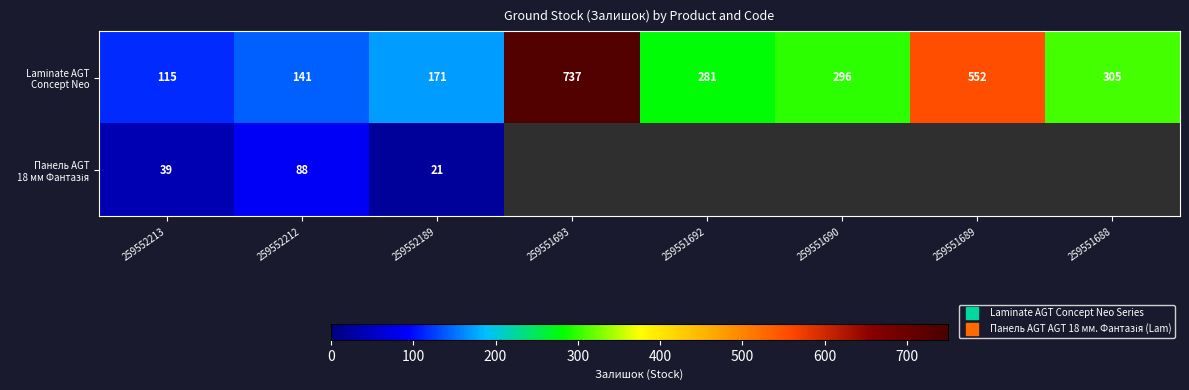

What is the average value of the Laminate AGT Concept Neo series?

324.8